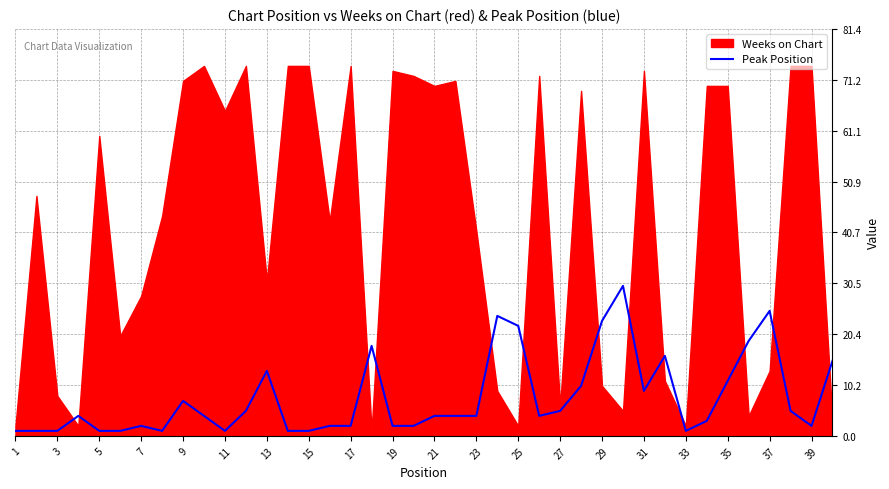

The Peak Position series shows 1 at 3. True or false?

True